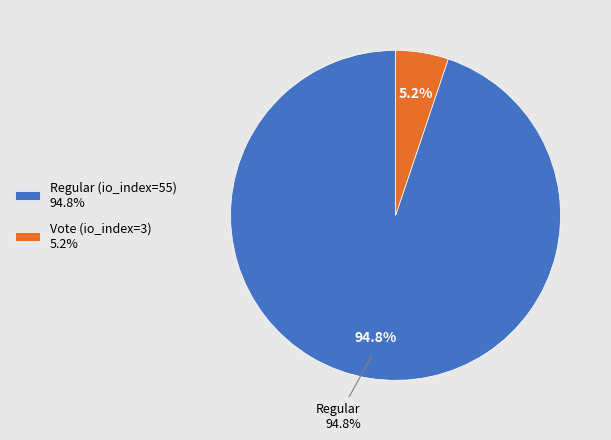

To the nearest percent, what is the difference between the largest and smallest slice percentages?

90%